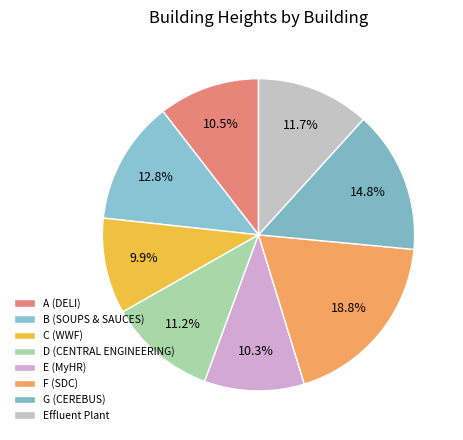

Is there a majority slice in this chart?

No